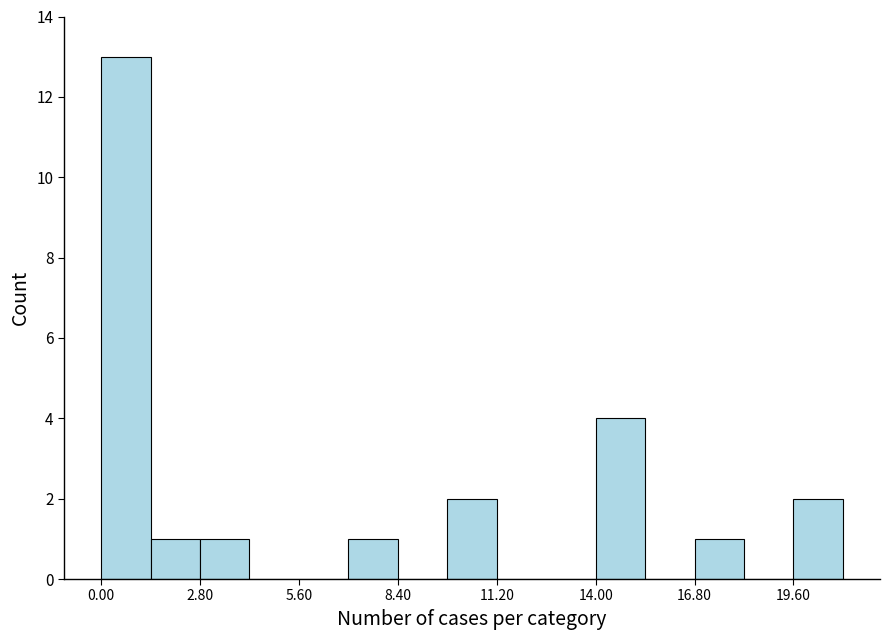

Read against the x-axis, roughly where is the centre of the tallest bar?

0.5